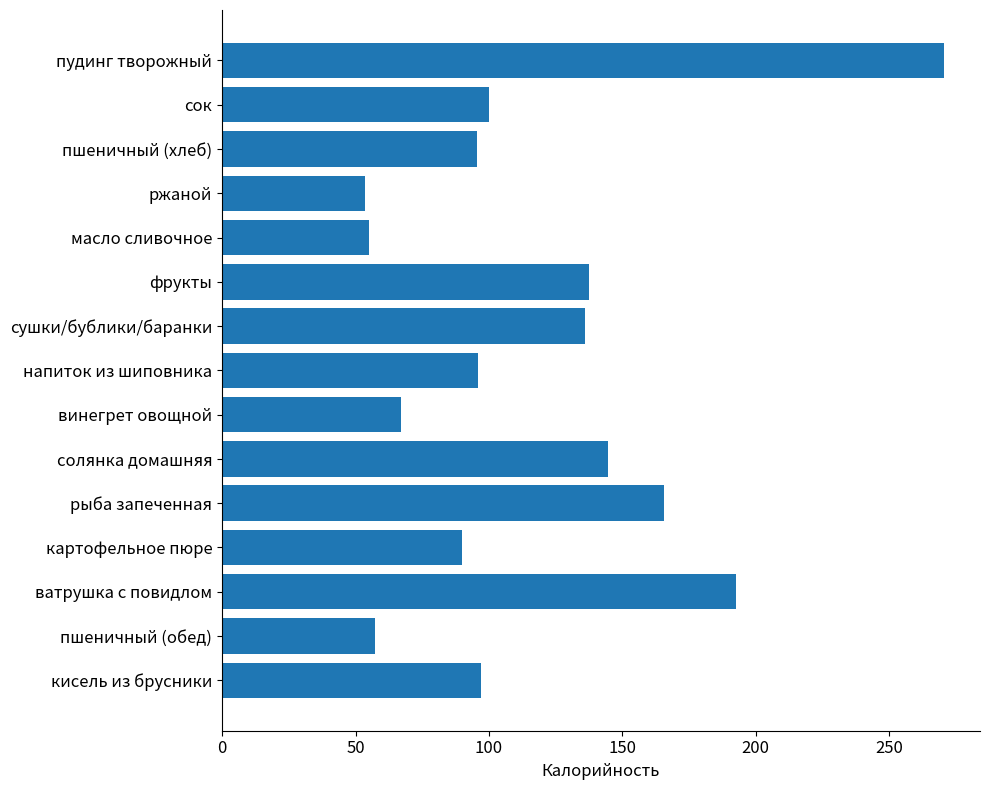

What is the sum of the values at кисель из брусники and масло сливочное?

152.1